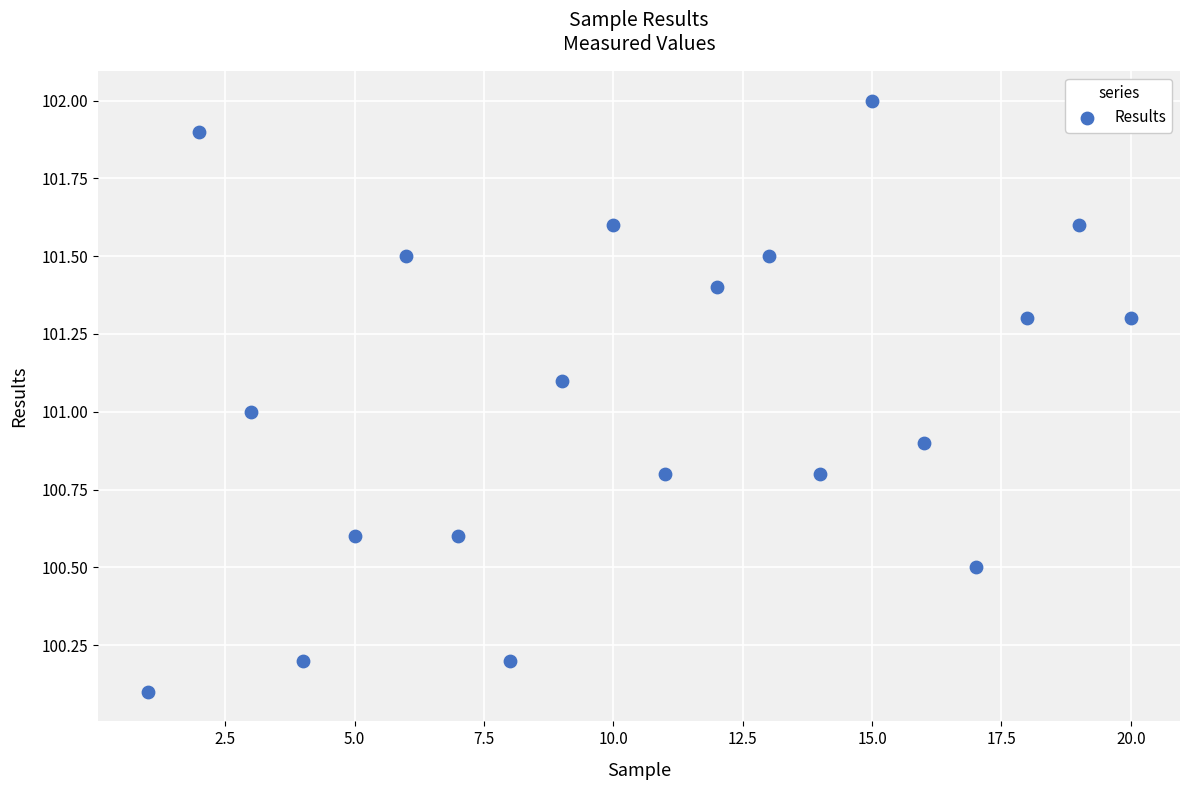

What is the range of Y values (max minus min)?

1.9